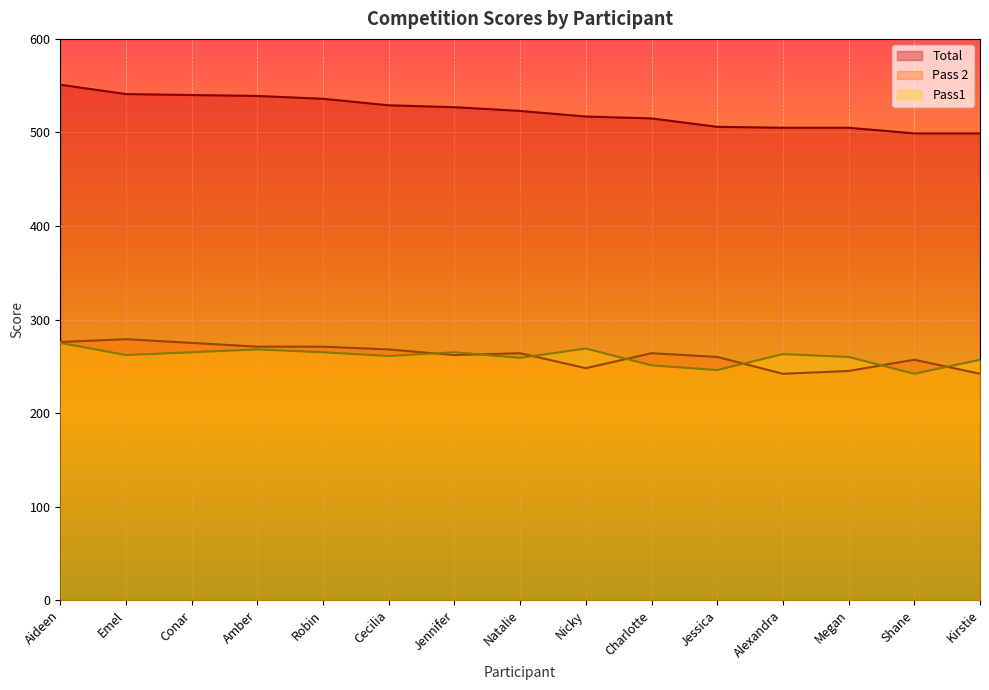

How many categories are shown in the chart?

15